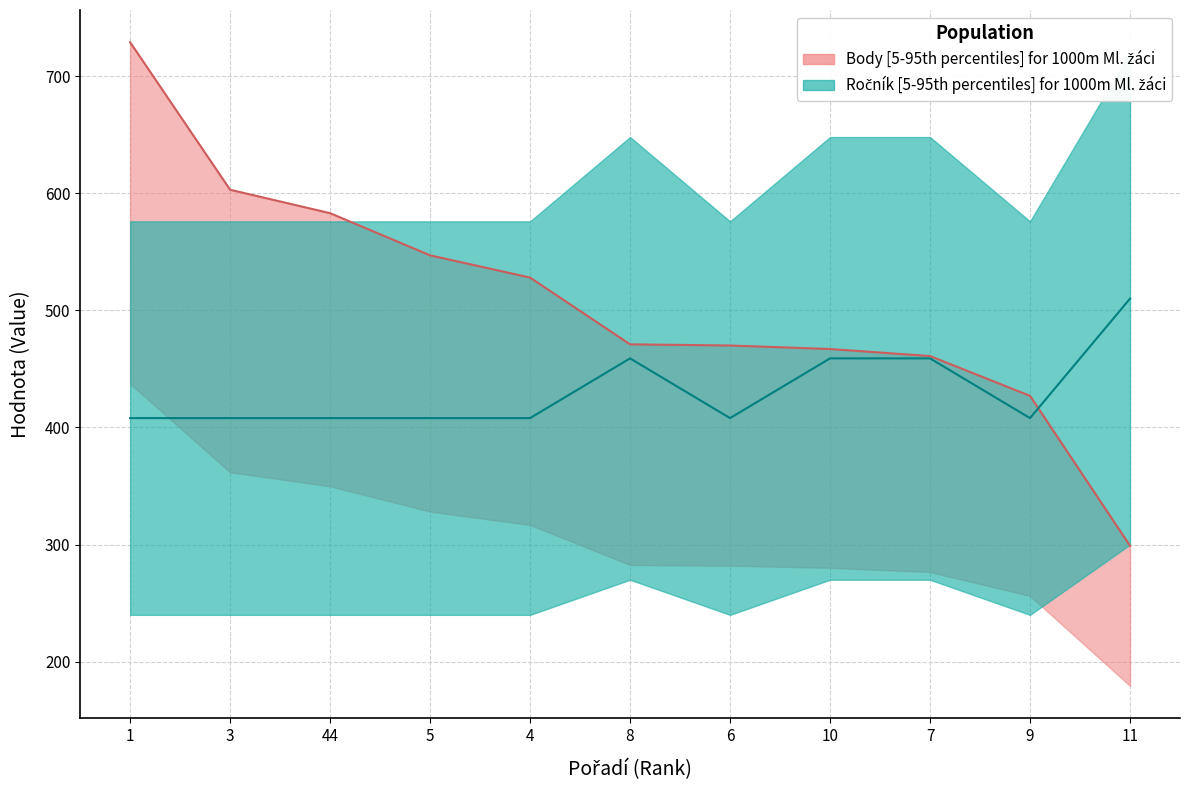

What is the value of the Ročník point at the 11th from the left?

510